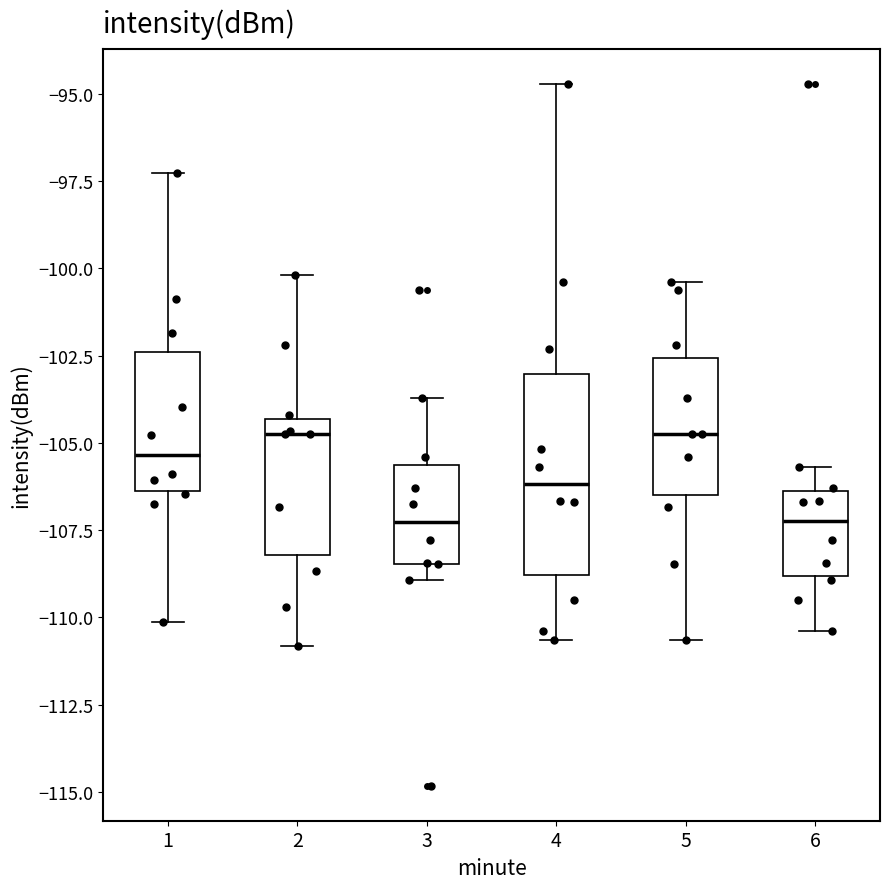

Reading left to right, read every box against the y-axis: the position of its median line, the range the box covers, and the ends of its whiskers. The values are not printed on the chart, so give them approximately, as read against the axis.

1: median -105.5, box -106.5 to -102.5, whiskers -110.0 to -97.5
2: median -104.5 (just below the box's upper edge), box -108.0 to -104.5, whiskers -111.0 to -100.0
3: median -107.5, box -108.5 to -105.5, whiskers -109.0 to -103.5
4: median -106.0, box -109.0 to -103.0, whiskers -110.5 to -94.5
5: median -104.5, box -106.5 to -102.5, whiskers -110.5 to -100.5
6: median -107.0, box -109.0 to -106.5, whiskers -110.5 to -105.5